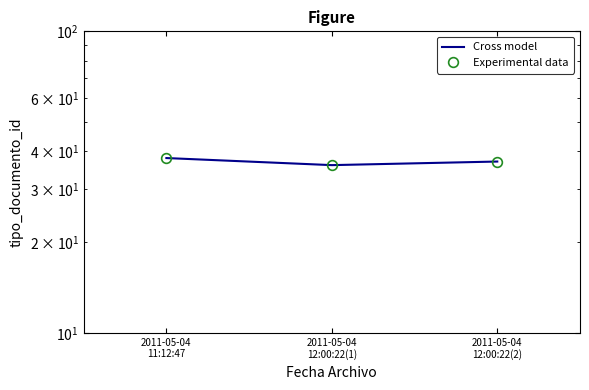

What is the sum of the Experimental data values at 2011-05-04
11:12:47 and 2011-05-04
12:00:22(1)?

74